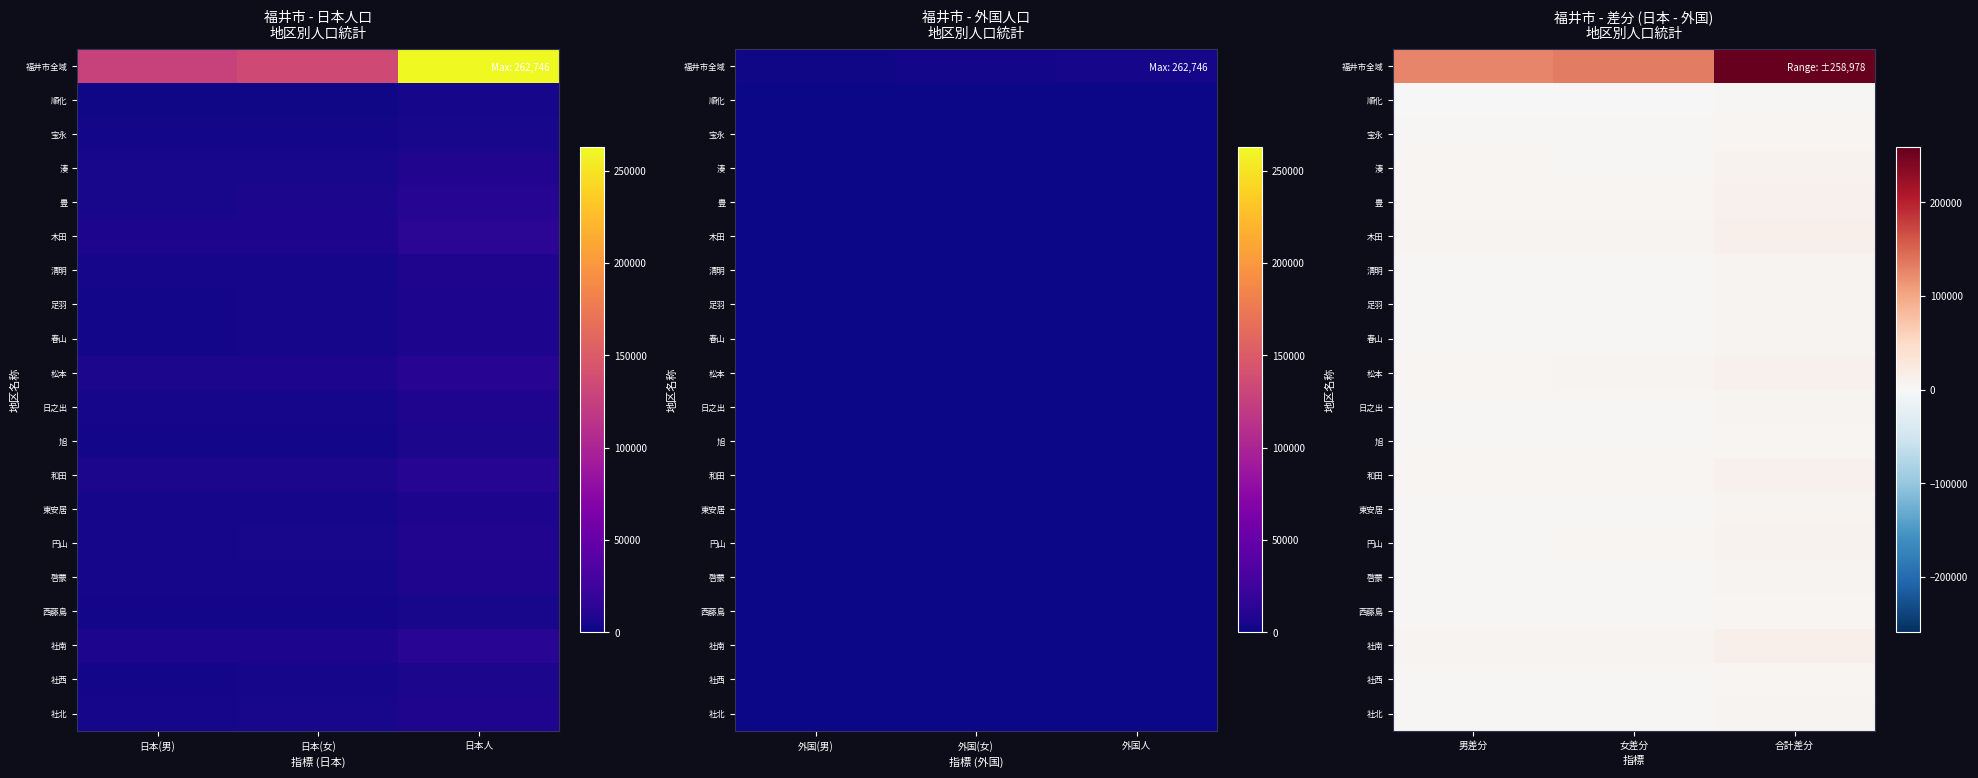

Which has a higher value, 女差分 or 男差分?

女差分